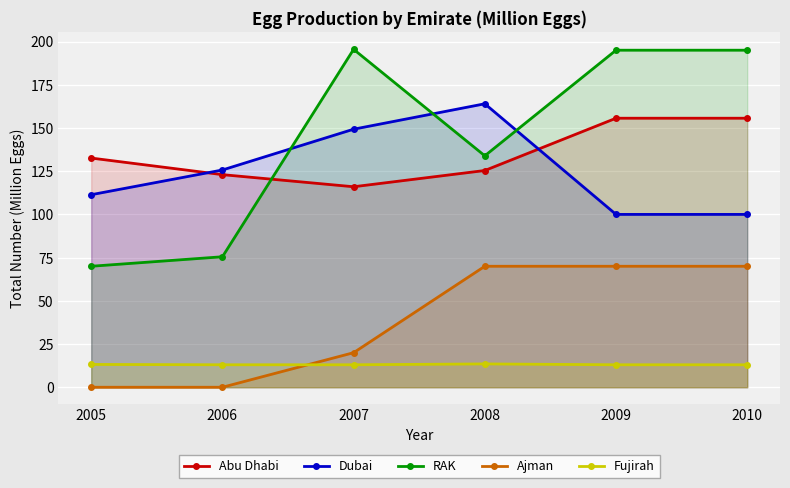

What is the difference between the maximum and minimum values in the Ajman series?

70.0